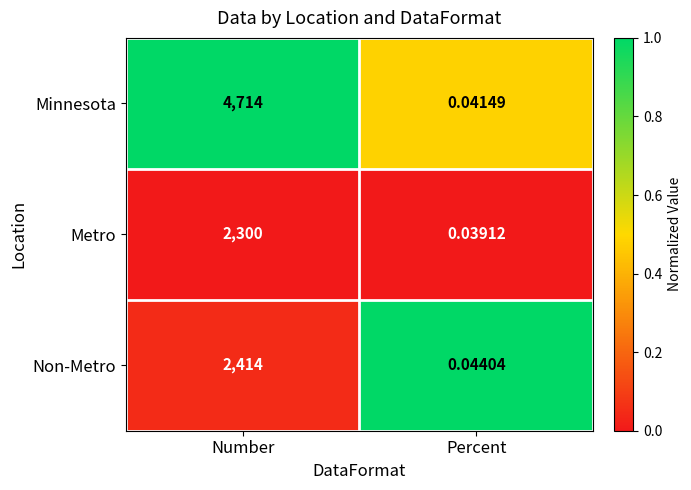

At which label is Minnesota closest to 2357?

Percent